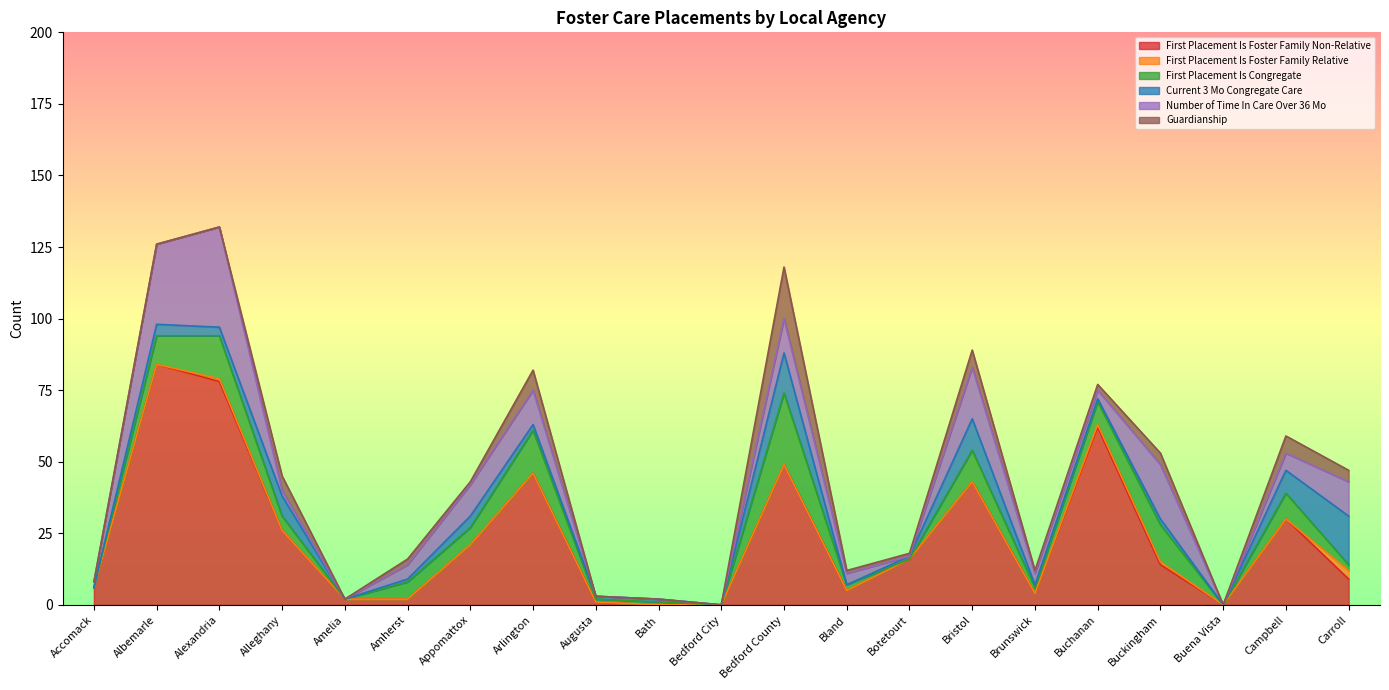

At which category is the sum across all series the highest?

Alexandria